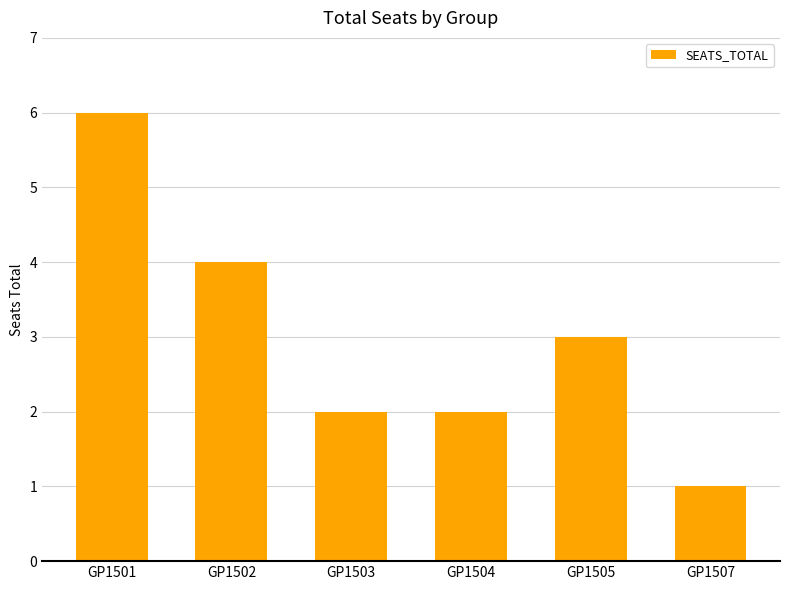

What is the value of the 5th bar from the left?

3